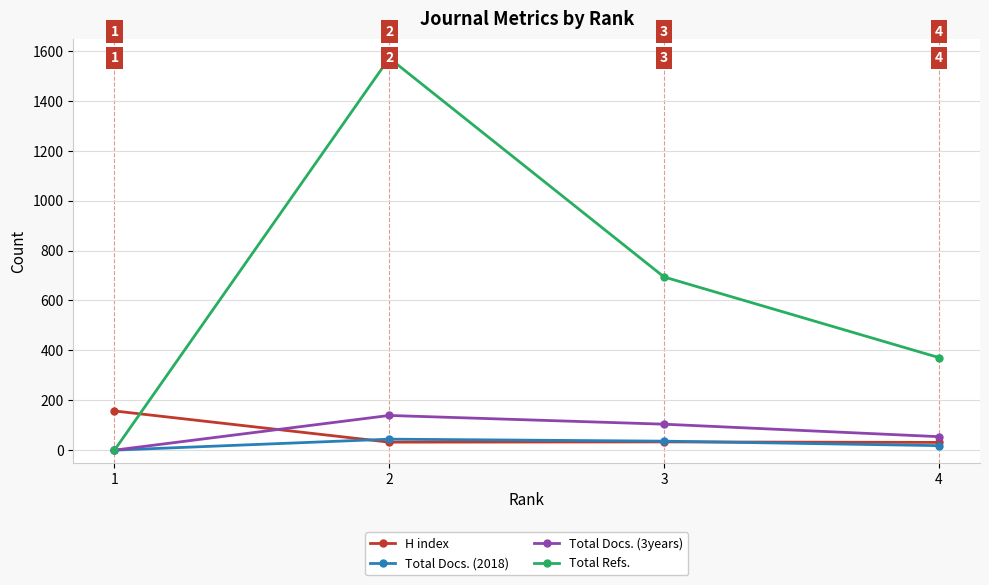

What is the maximum value for Total Docs. (2018)?

44